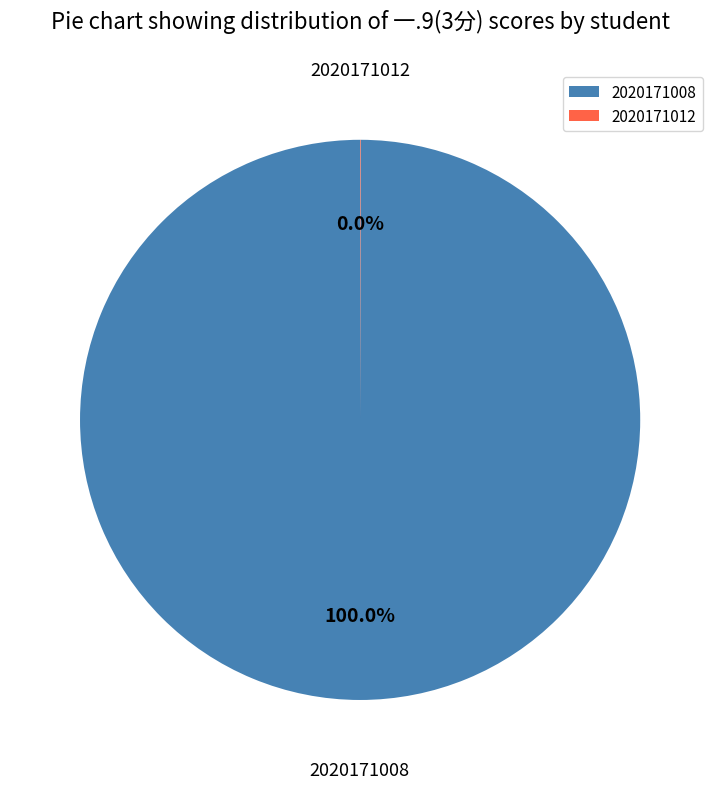

Which category has the biggest portion of the pie?

2020171008